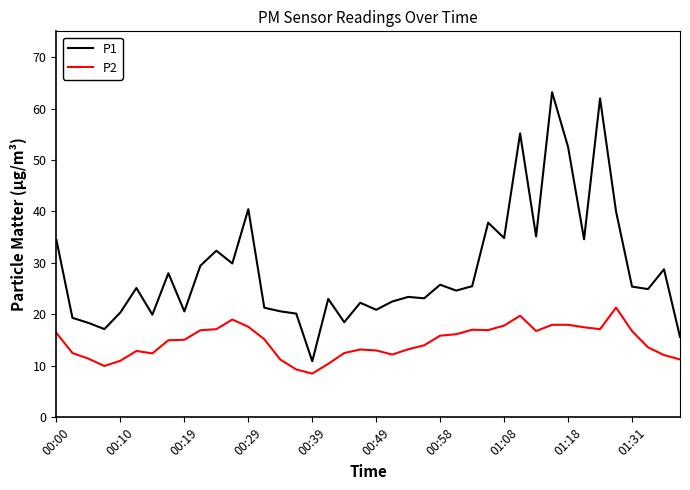

What is the maximum value for P2?

21.3